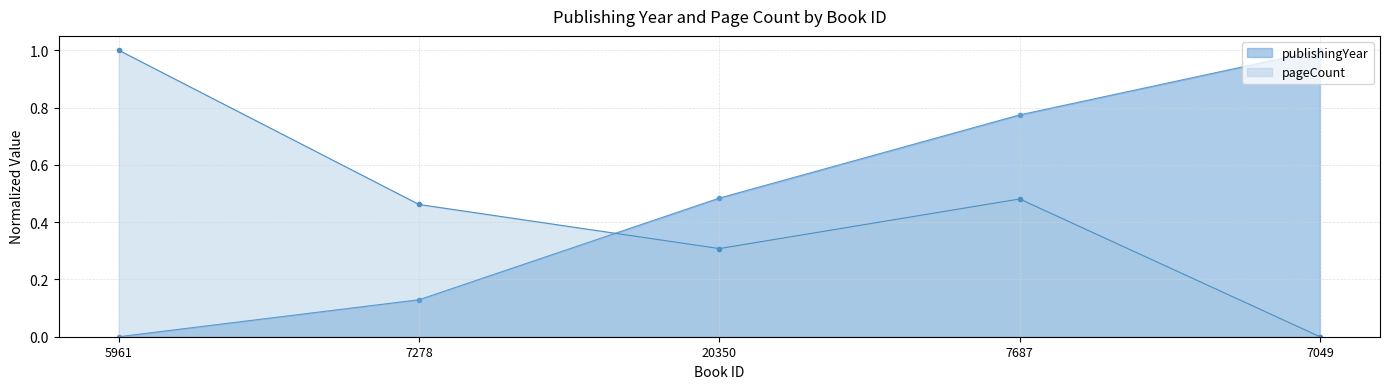

Between which two adjacent categories do publishingYear and pageCount first intersect?

7278 and 20350